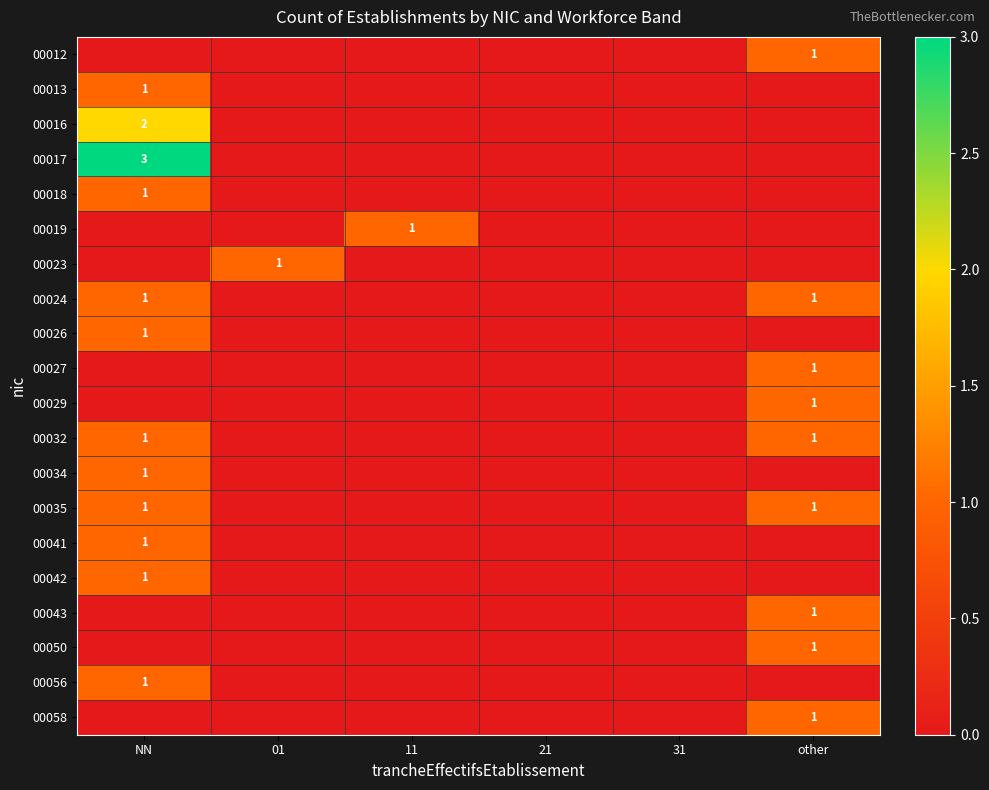

Where is 00035 nearest to the value 0?

01